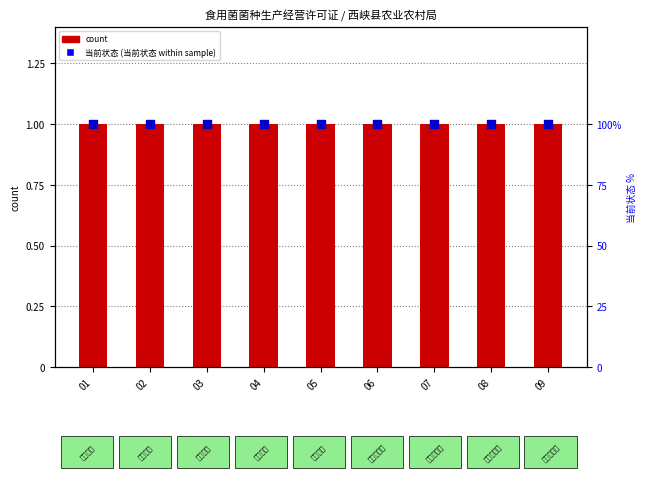

What is the total value across all series at 05?

101